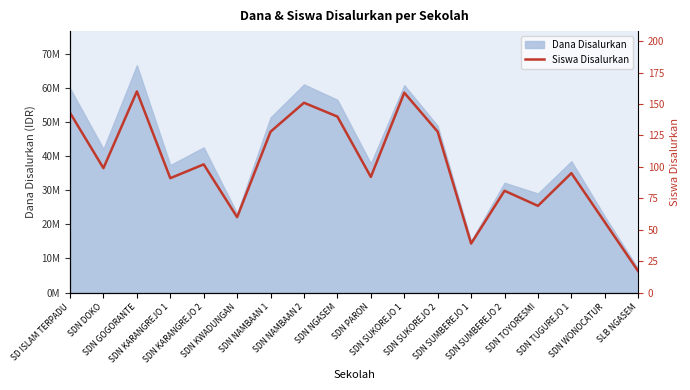

What is the average value?

101